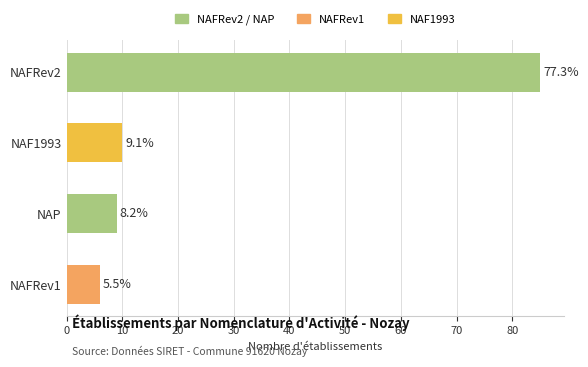

Are the bars horizontal?

Yes